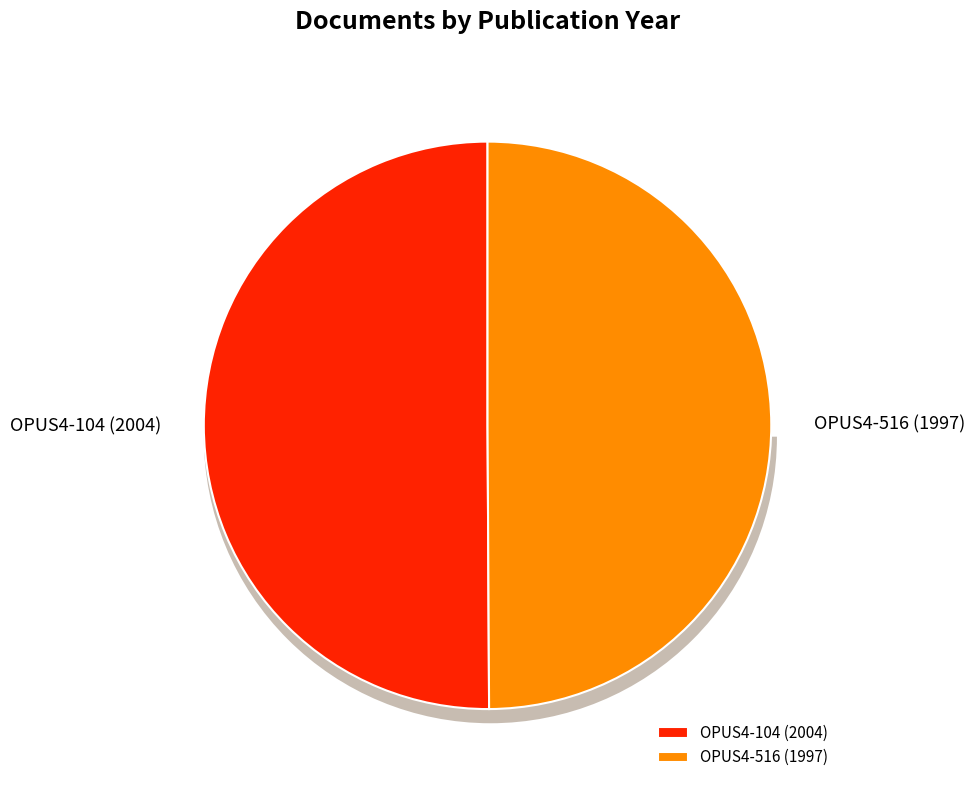

To the nearest percent, what portion does OPUS4-104 (2004) represent?

50%